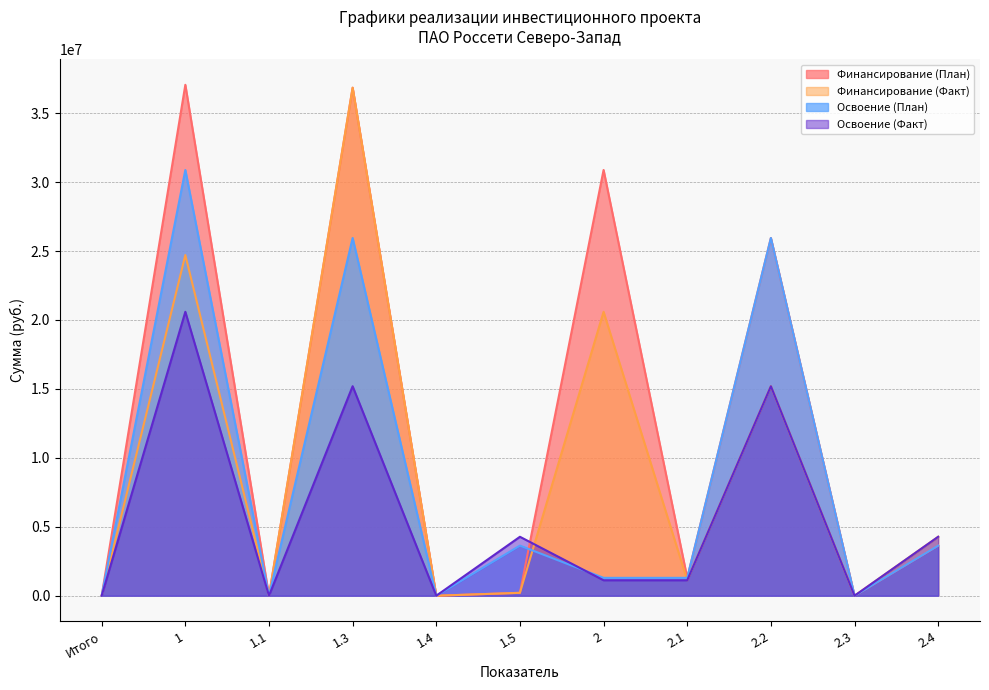

True or false: Финансирование (Факт) has a value of 4275700 at 2.4.

True